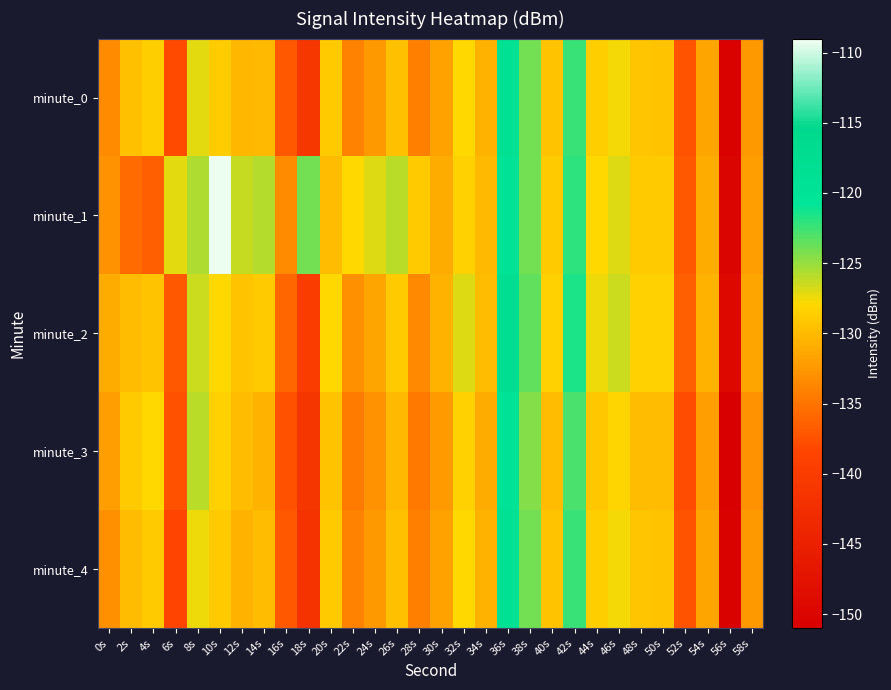

Rank the series by their maximum value, from lowest to highest.

minute_3, minute_4, minute_0, minute_2, minute_1